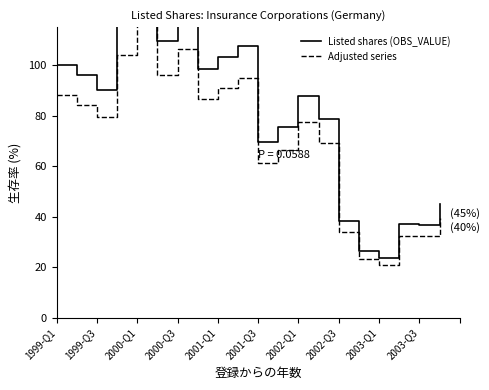

Which series has the largest total across all categories?

Listed shares (OBS_VALUE)